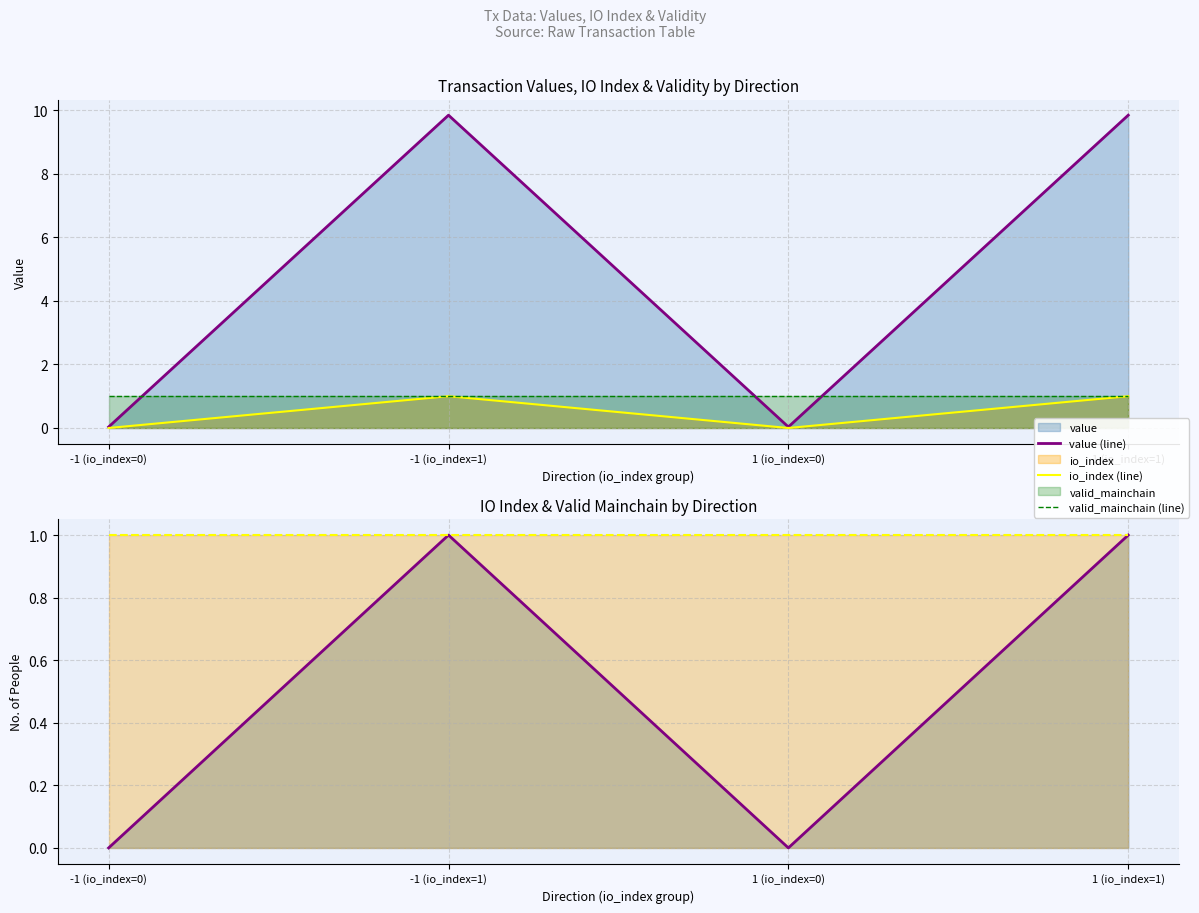

What position from the right is 1 (io_index=0)?

2